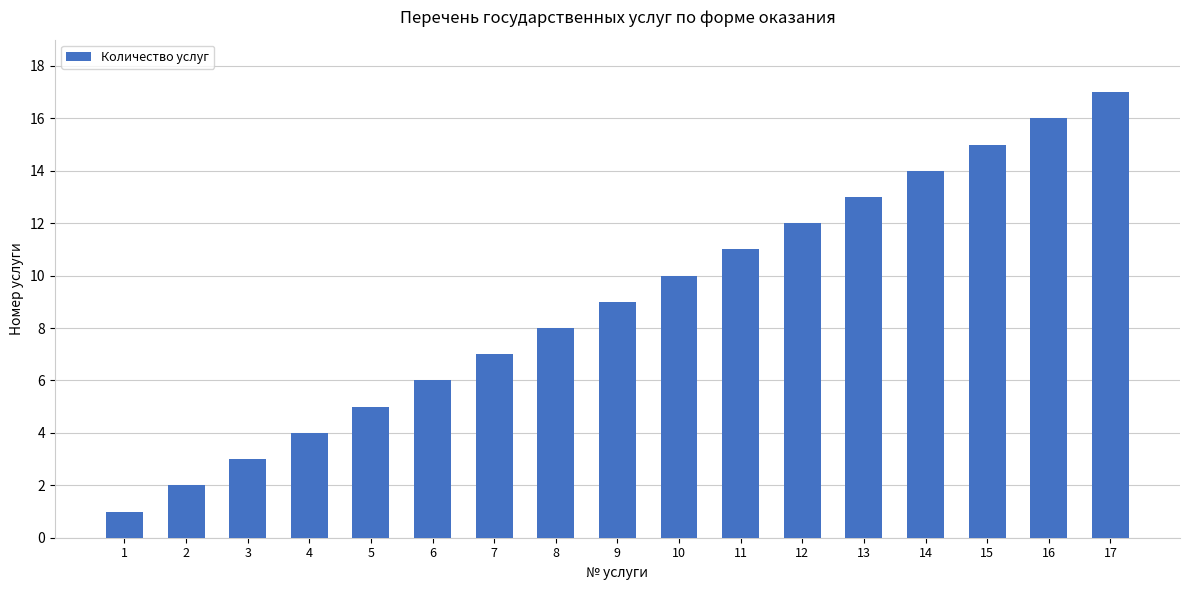

Rank the categories by value from lowest to highest.

1, 2, 3, 4, 5, 6, 7, 8, 9, 10, 11, 12, 13, 14, 15, 16, 17